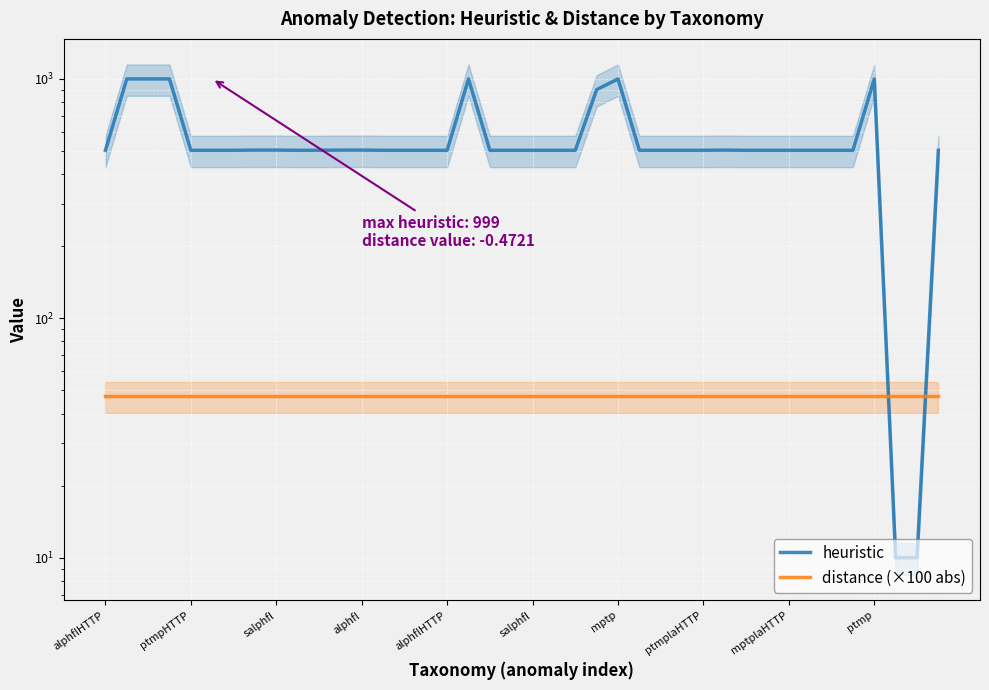

Count the number of data series in this chart.

2